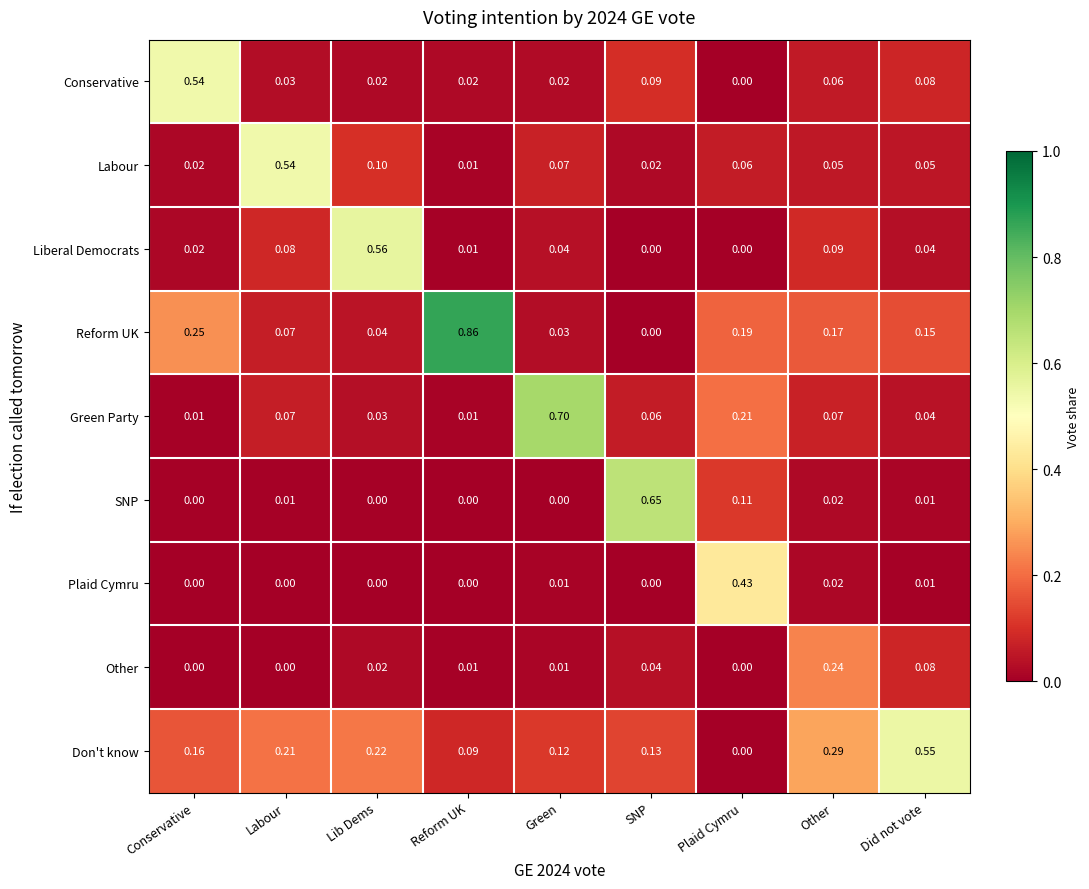

Is the value of Conservative at Conservative greater than the value of SNP at Green?

Yes